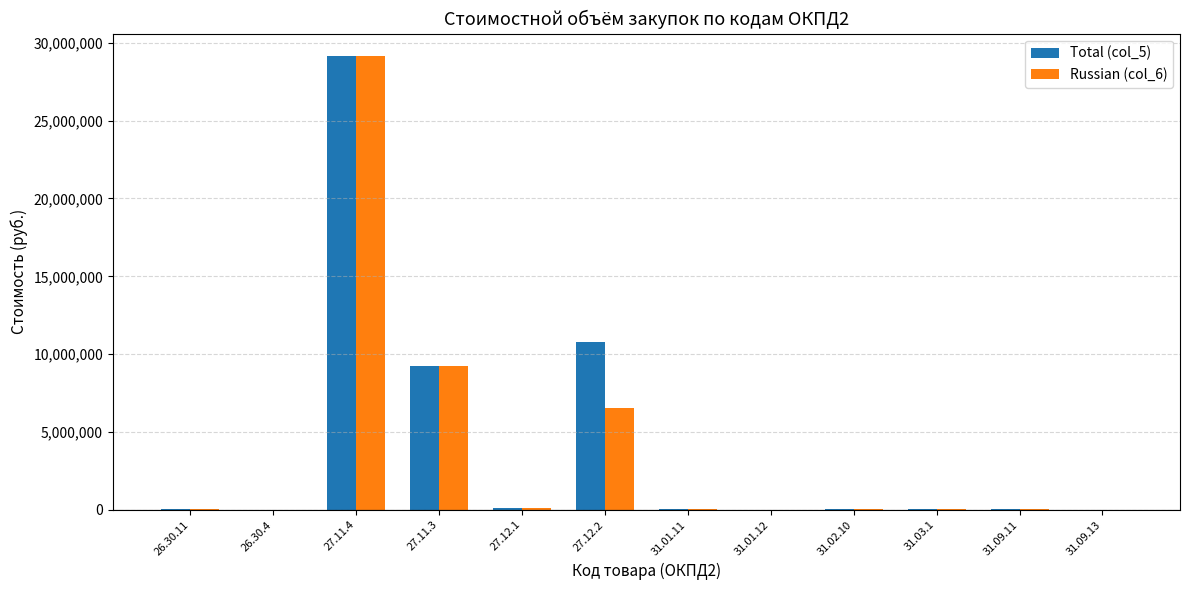

What is the average value of the Total (col_5) series?

4125819.2